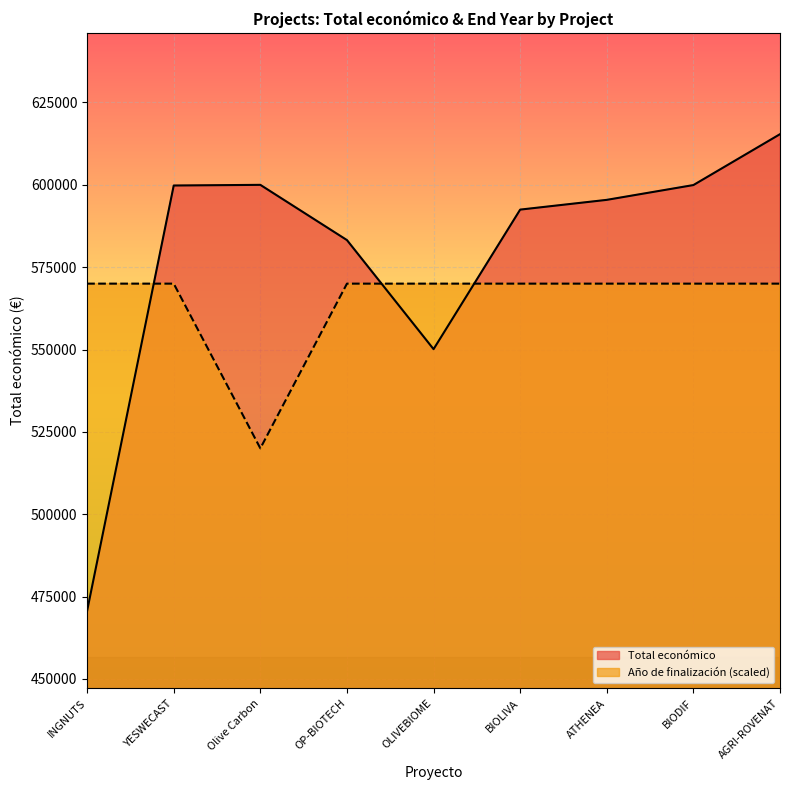

List the series in order of their peak value, lowest first.

Año de finalización (scaled), Total económico